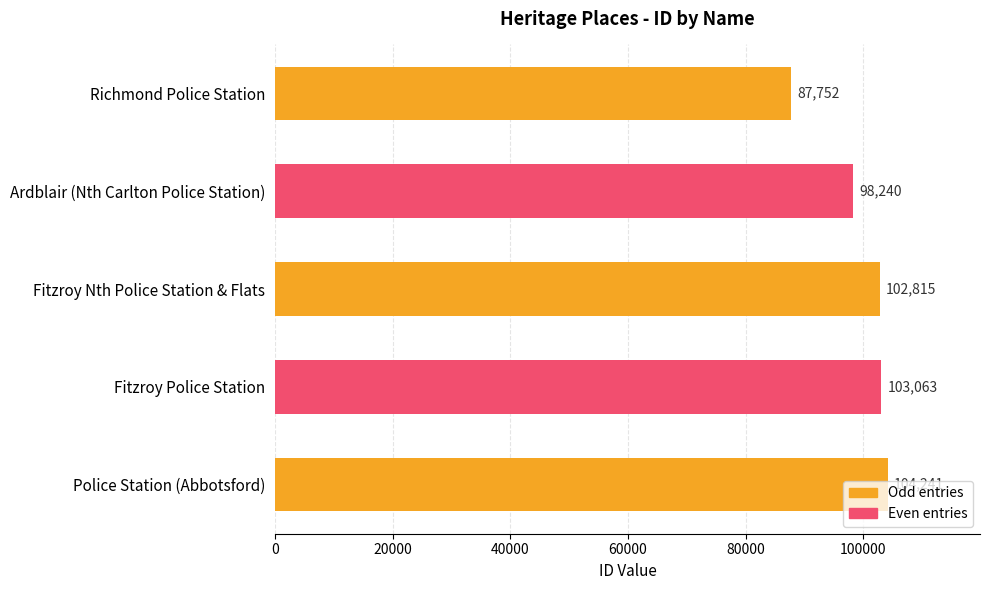

True or false: the data shows 104241 at Police Station (Abbotsford).

True